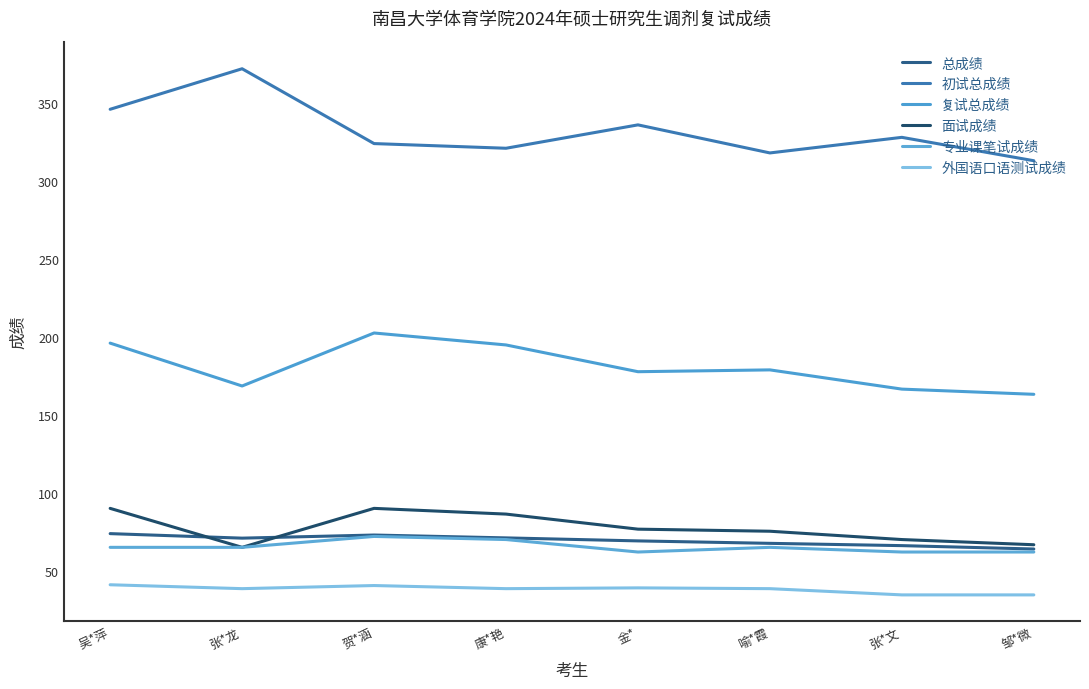

The value of 初试总成绩 at 康*艳 is 321.0. True or false?

True